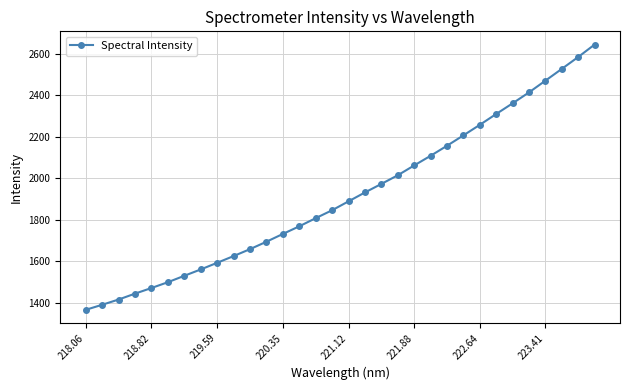

What is the value of the 4th point from the left?

1444.5